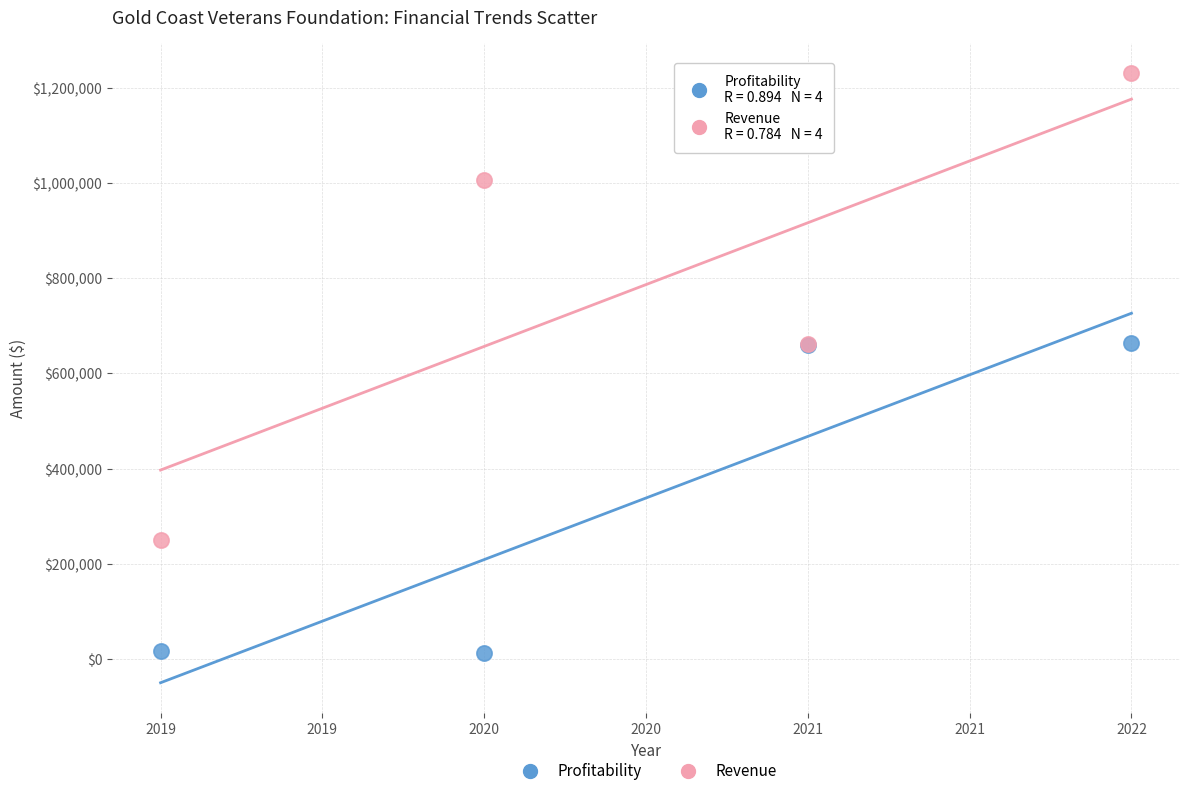

Which series has the widest spread of Y values?

Revenue